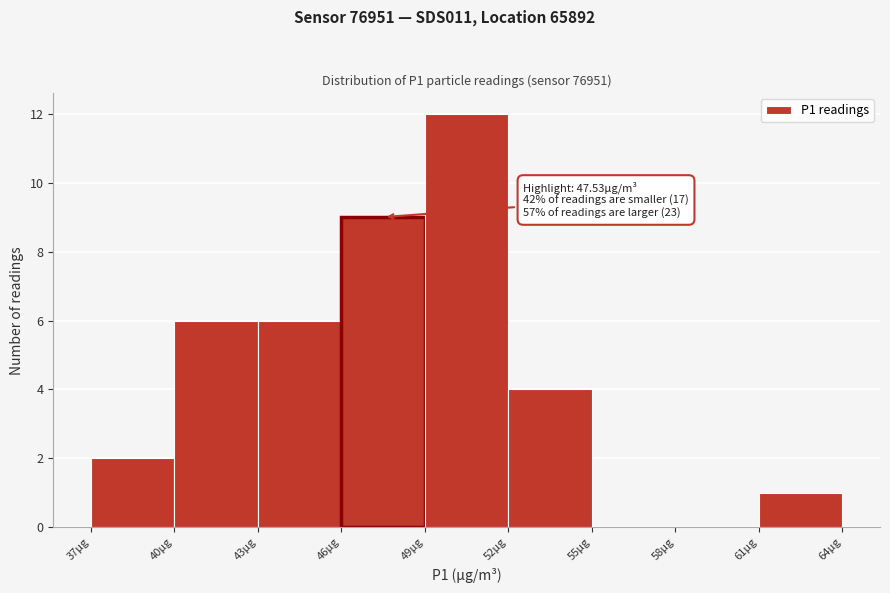

Which range on the x-axis has the tallest bar?

49 to 52